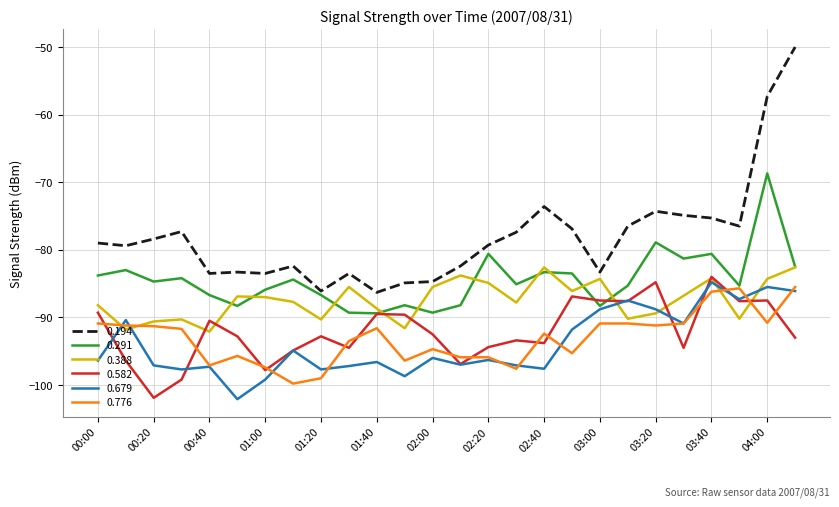

Does the chart display data point markers on the line(s)?

No